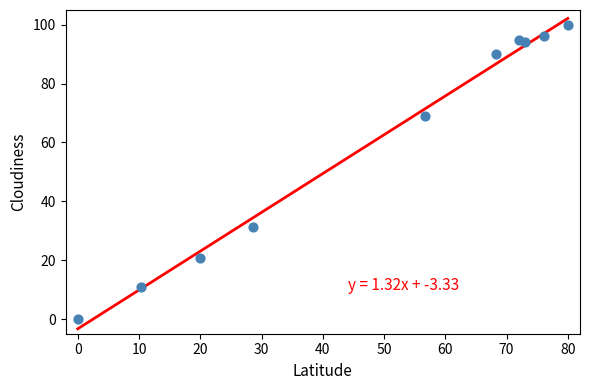

What is the average X value?

48.5